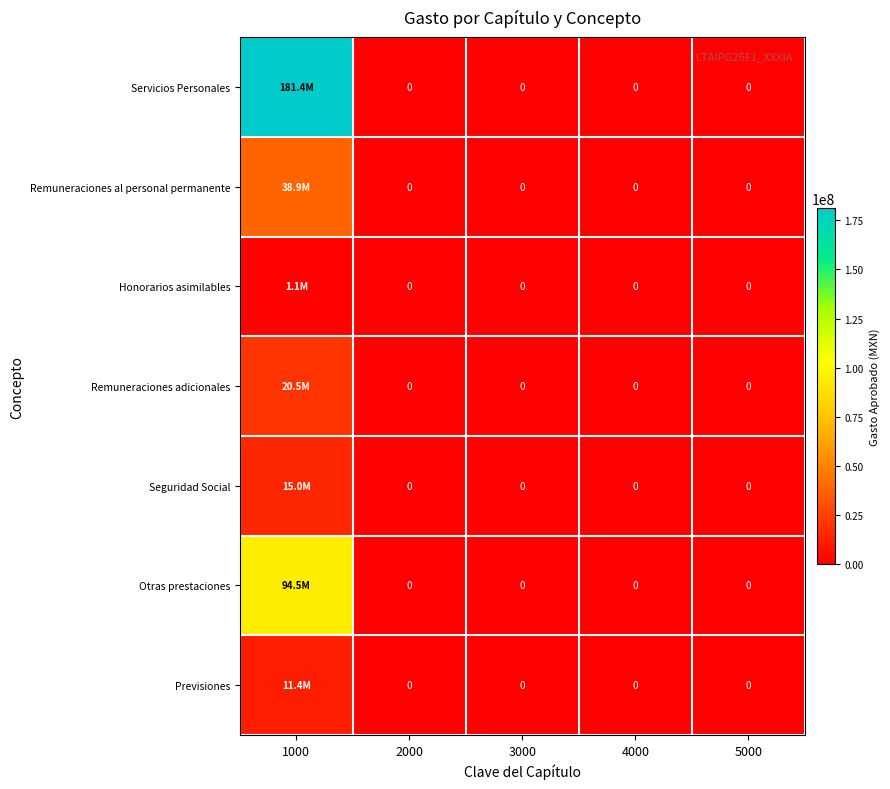

Which category has the lowest value in the Otras prestaciones series?

2000